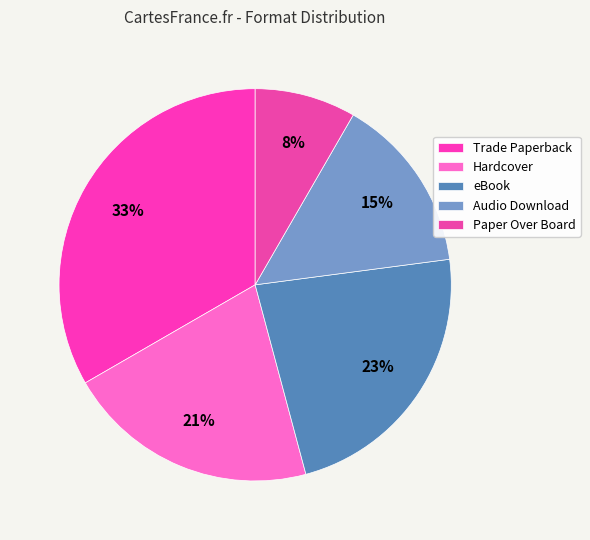

Which category has the smallest portion of the pie?

Paper Over Board